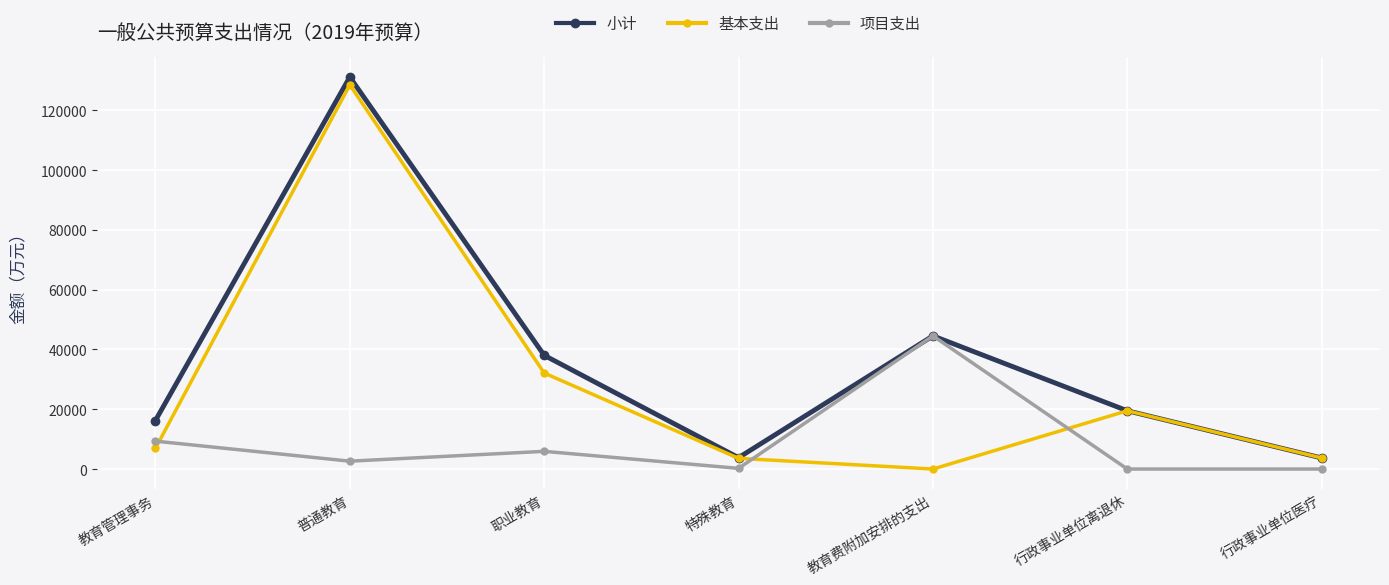

What are all the series names shown in the legend?

小计, 基本支出, 项目支出